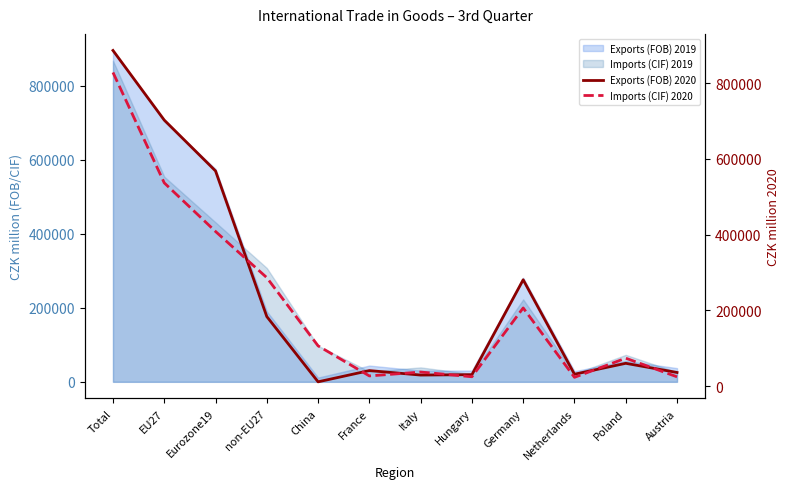

At which label is Exports (FOB) 2020 closest to 448939?

Eurozone19